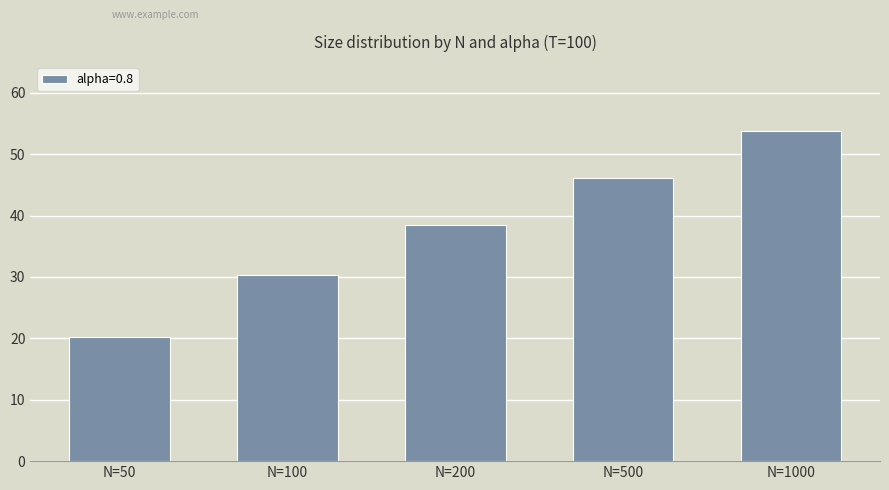

Count the number of categories in the chart.

5